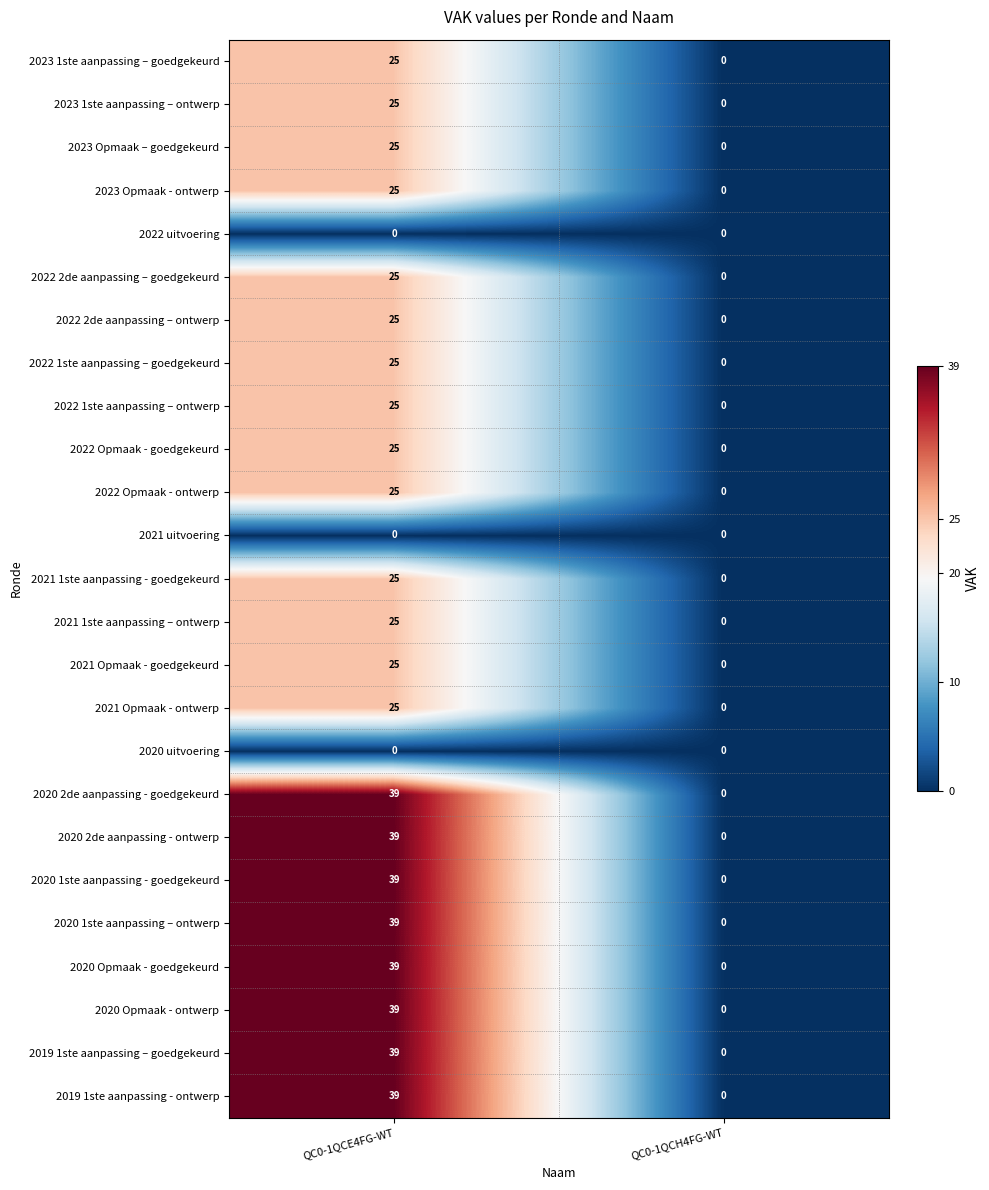

Rank the categories by 2022 Opmaak - goedgekeurd value from highest to lowest.

QC0-1QCE4FG-WT, QC0-1QCH4FG-WT